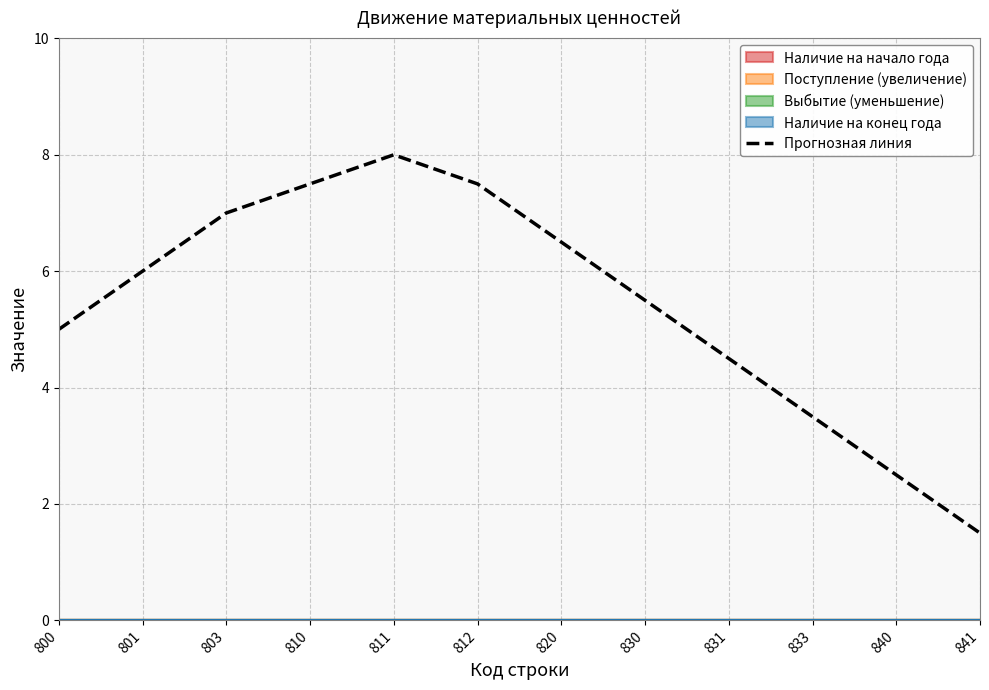

List the labels in order of value, largest first.

811, 810, 812, 803, 820, 801, 830, 800, 831, 833, 840, 841